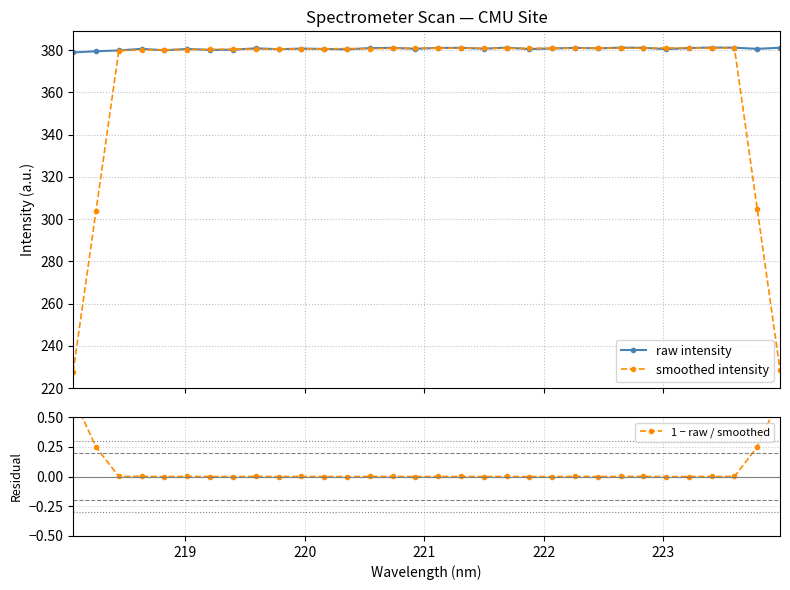

What is the maximum value for smoothed intensity?

381.0